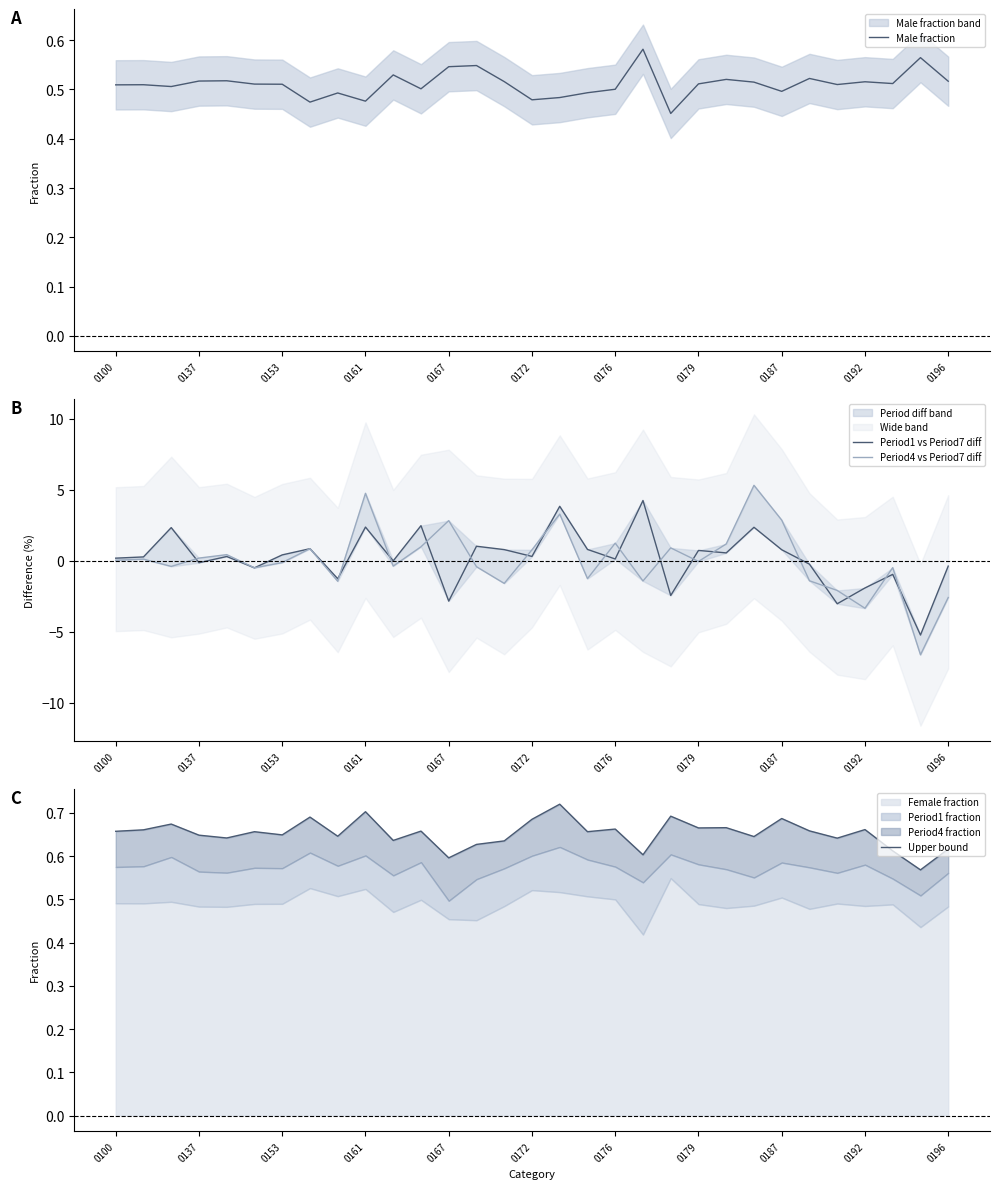

How many lines are shown in the chart?

4